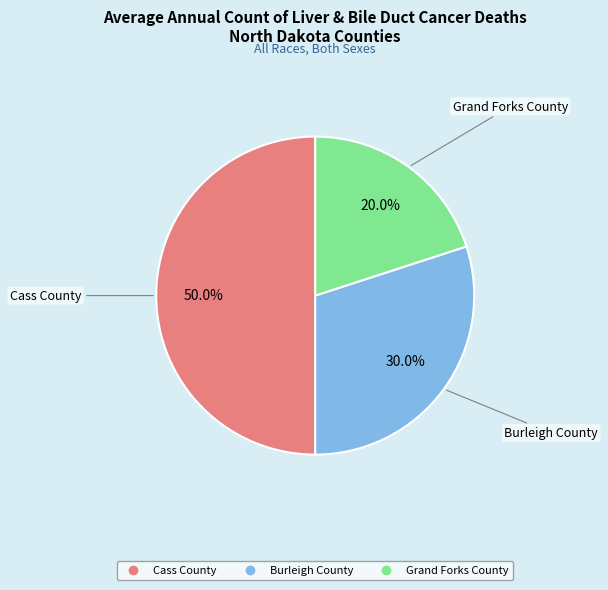

Is the sum of Burleigh County and Cass County greater than half?

Yes